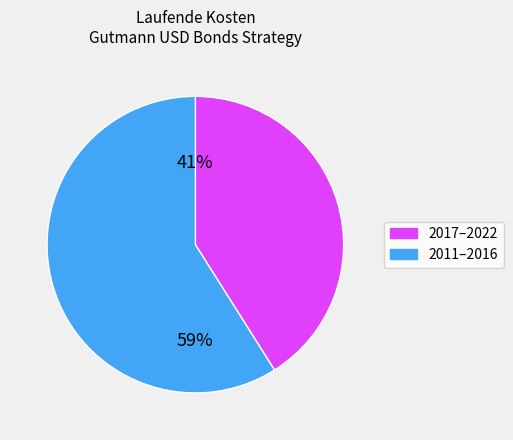

Does any single category account for the majority?

Yes